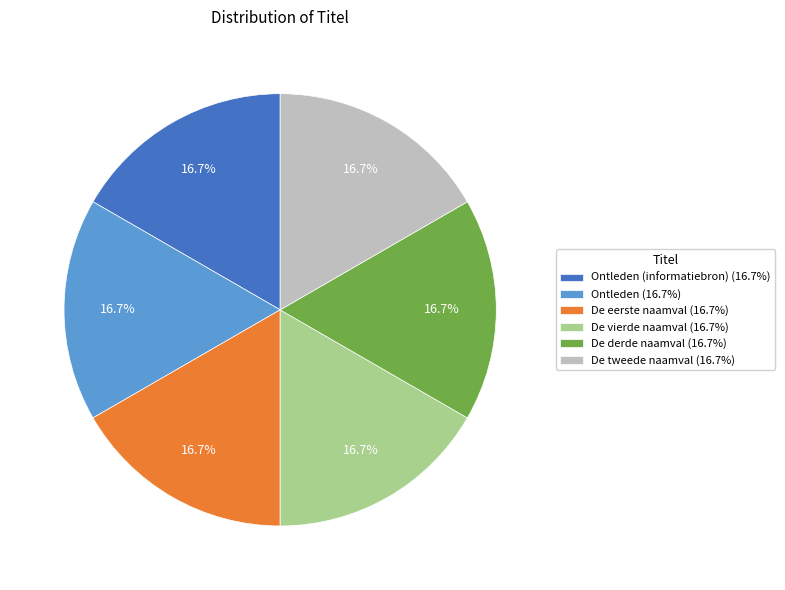

Is De vierde naamval (16.7%) the majority of the pie?

No